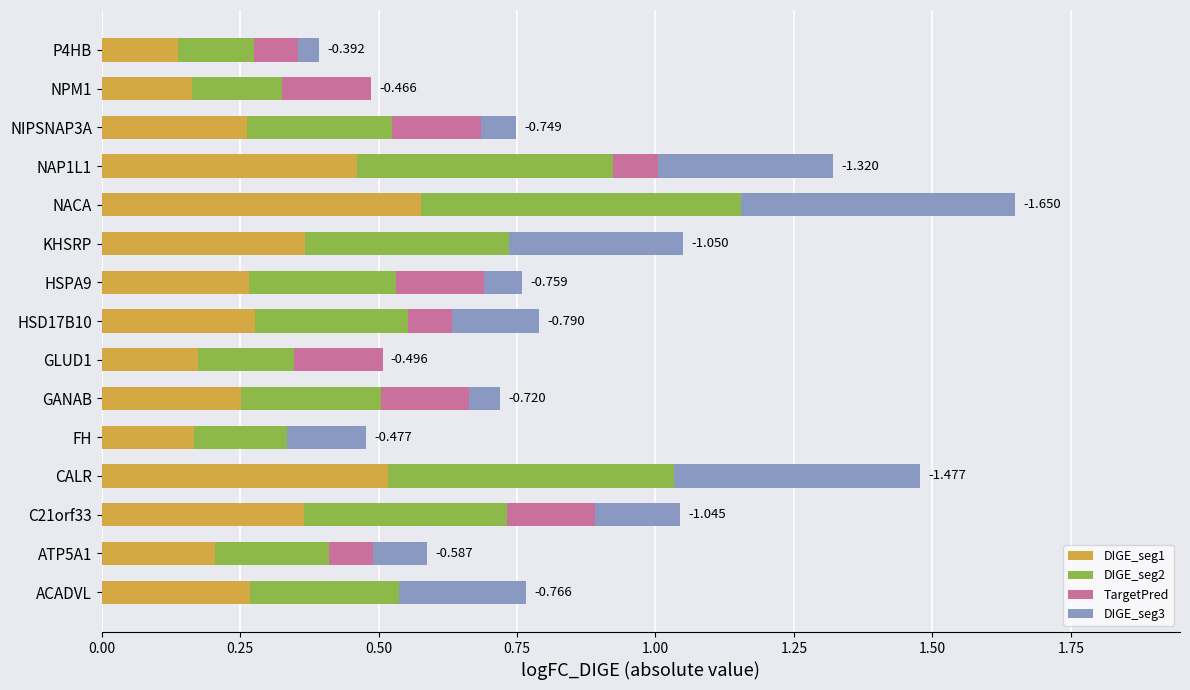

At which category is the sum across all series the highest?

NACA